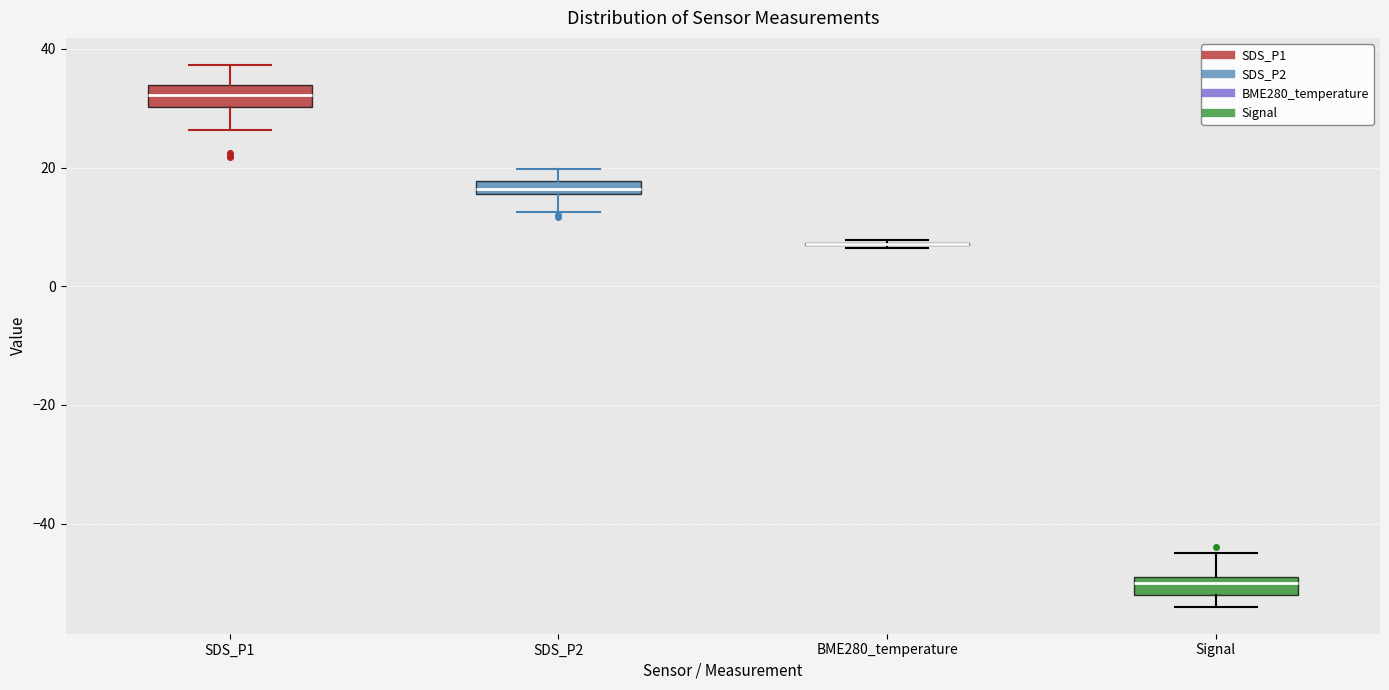

Where does the lower whisker of the box for SDS_P1 end on the y-axis? The values are not printed on the chart, so give them approximately, as read against the axis.

26